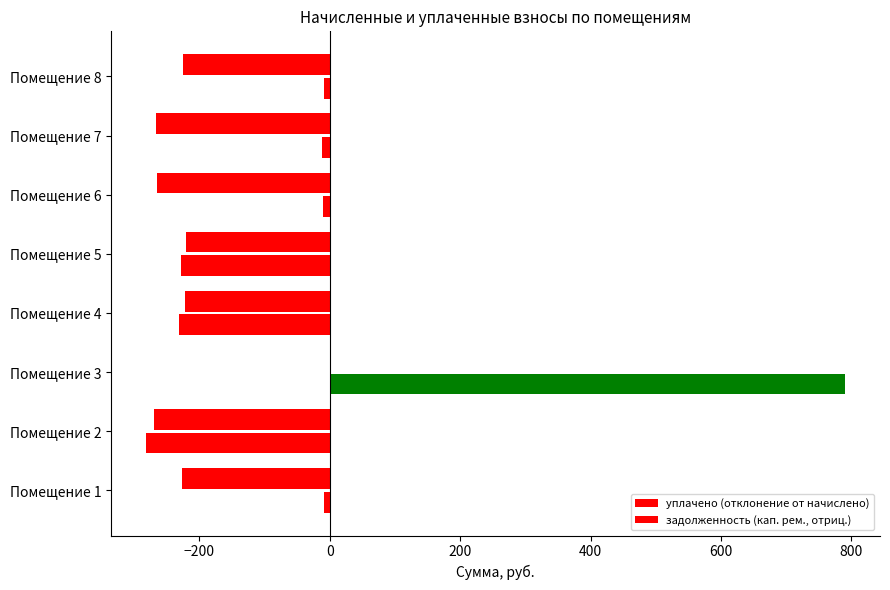

How many positive values does the уплачено (отклонение от начислено) series have?

1